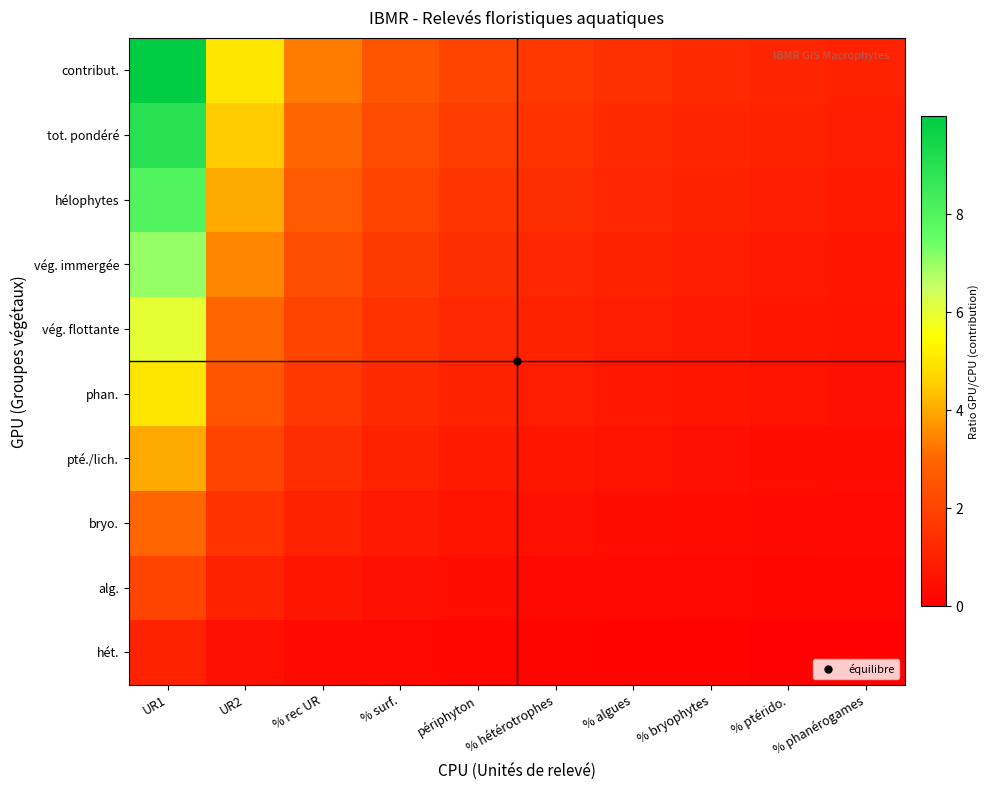

Count the number of data series in this chart.

10